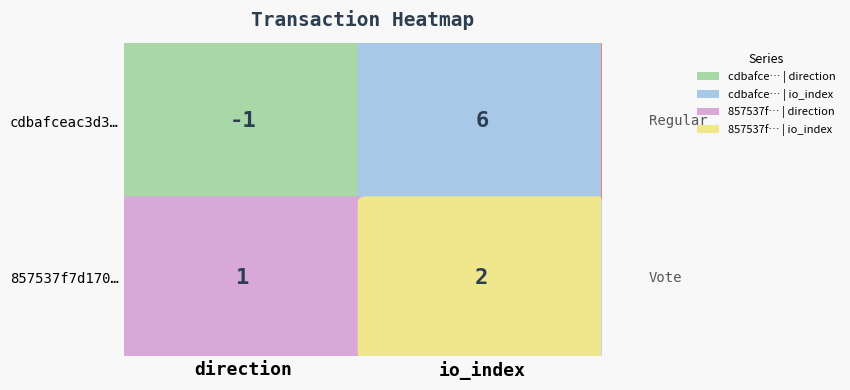

True or false: 857537f7d170… has a value of 2 at direction.

False